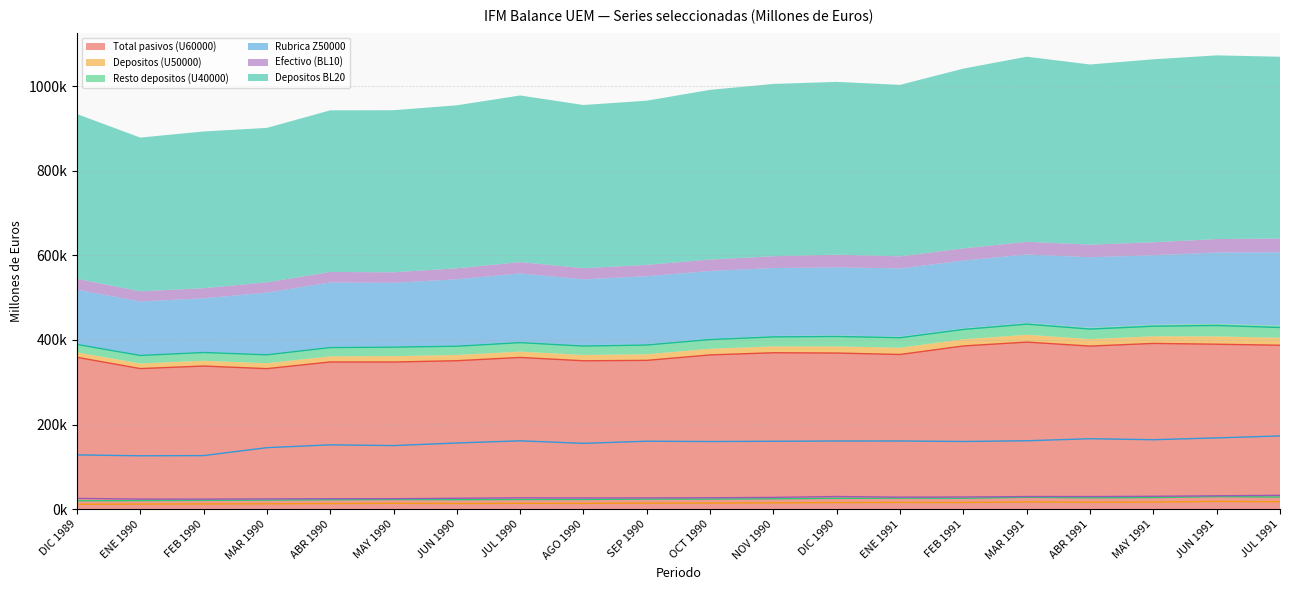

How many values in the Depositos (U50000) series are below 14522?

10